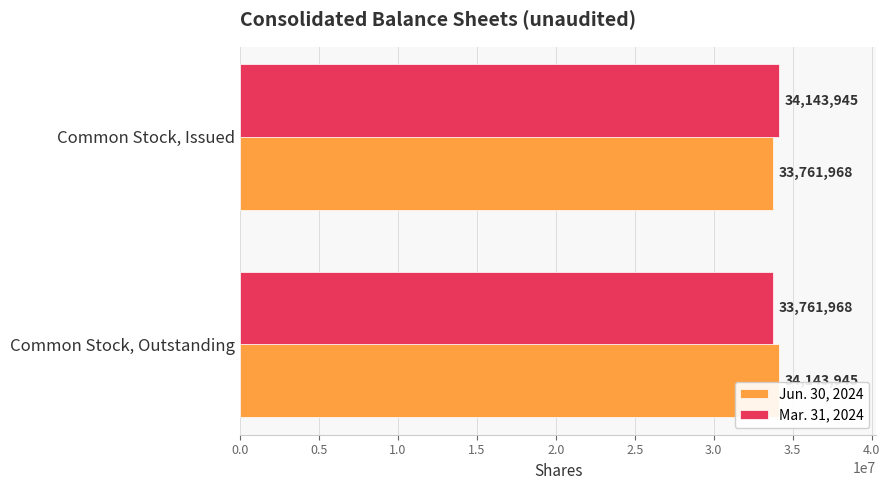

What is the spread (max minus min) of values at Common Stock, Outstanding?

381977